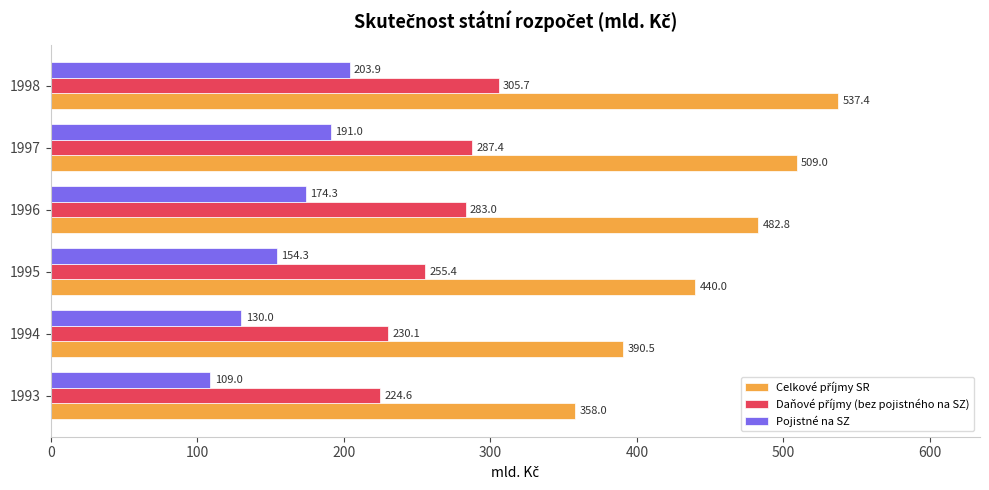

What is the spread (max minus min) of values at 1996?

308.5